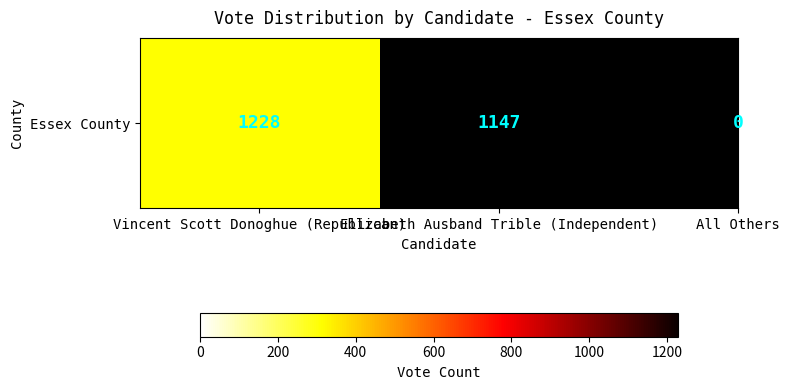

What is the approximate value at Vincent Scott Donoghue (Republican)?

1228